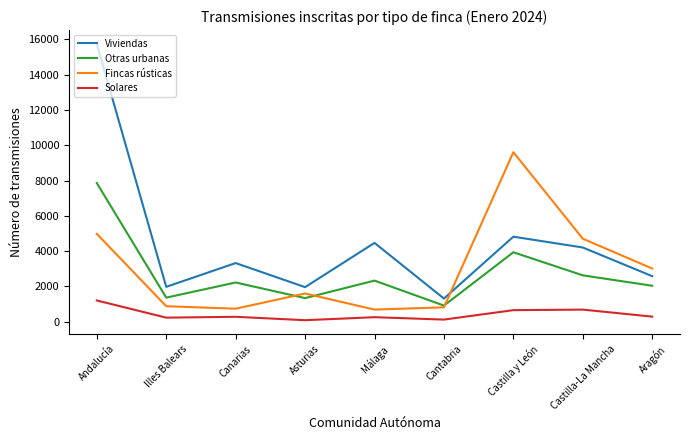

Which series has the largest range (max minus min)?

Viviendas